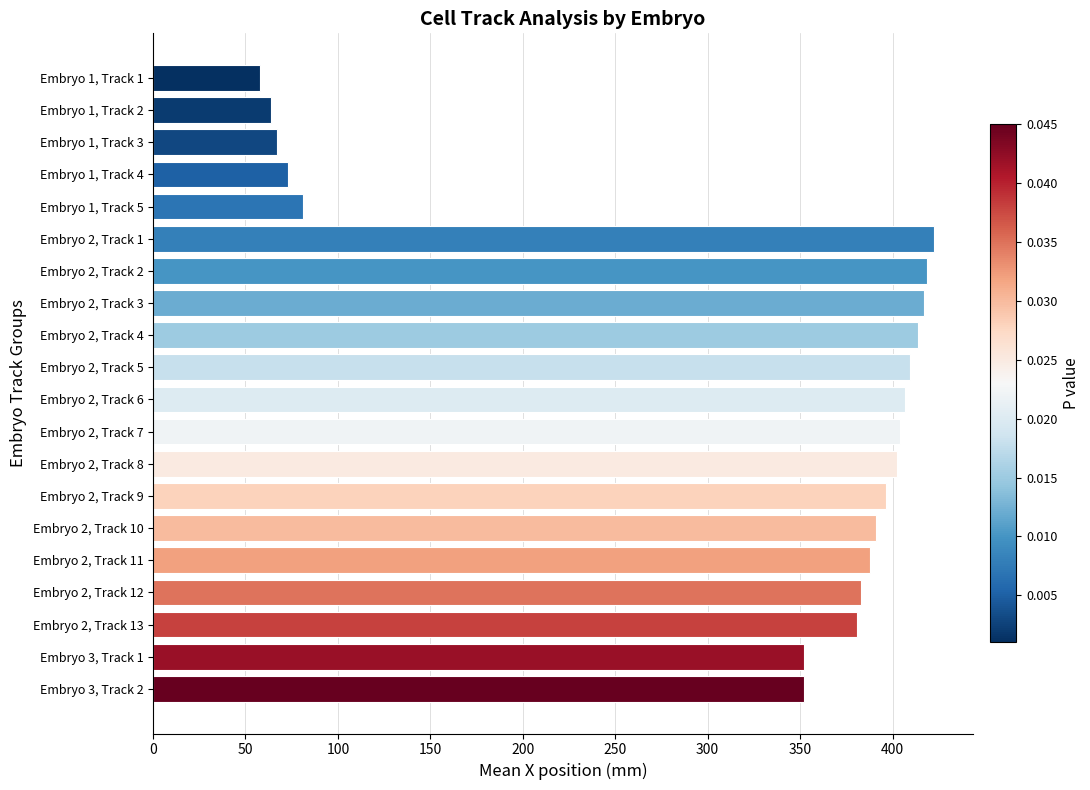

Is it true that the value at Embryo 3, Track 2 is 493.4?

False